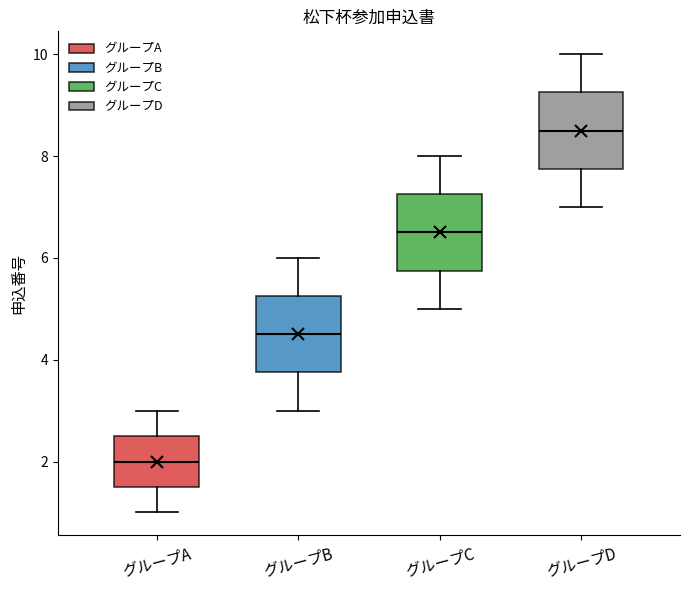

Reading left to right, transcribe this box plot: for each box, give where its median line is, the range the box spans, and where its two whiskers end, as read against the y-axis. The values are not printed on the chart, so give them approximately, as read against the axis.

グループA: median 2.0, box 1.6 to 2.6, whiskers 1.0 to 3.0
グループB: median 4.6, box 3.8 to 5.2, whiskers 3.0 to 6.0
グループC: median 6.6, box 5.8 to 7.2, whiskers 5.0 to 8.0
グループD: median 8.6, box 7.8 to 9.2, whiskers 7.0 to 10.0